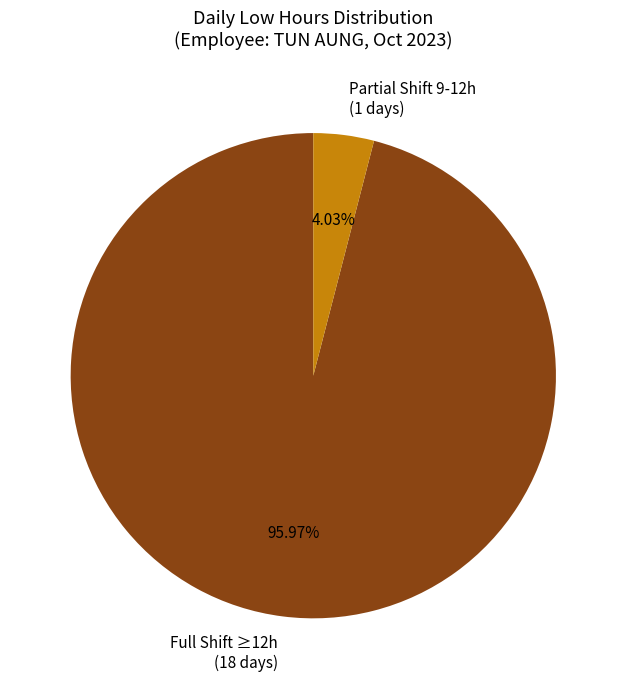

Is the sum of Full Shift ≥12h (18 days) and Partial Shift 9-12h (1 days) greater than half?

Yes